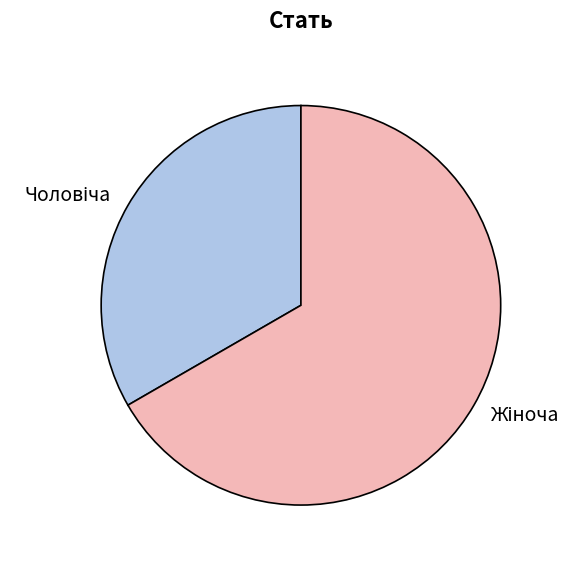

Count the number of slices in the pie.

2